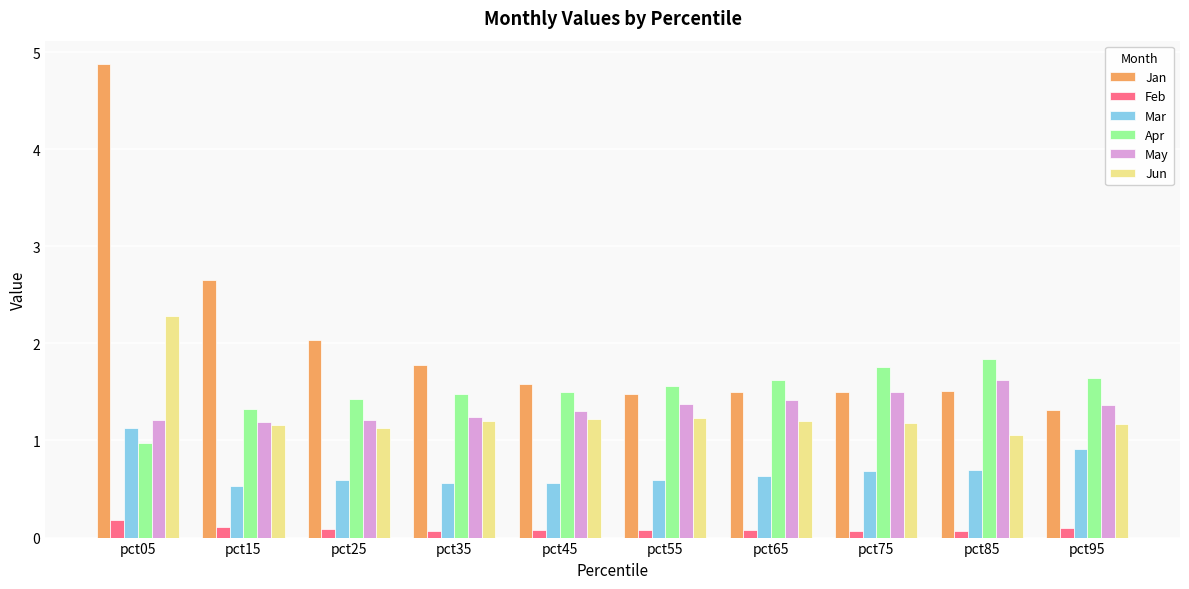

Reading right to left, list all the values displayed in this chart.

Jan: pct95=1.3	pct85=1.5	pct75=1.5	pct65=1.5	pct55=1.5	pct45=1.6	pct35=1.8	pct25=2.0	pct15=2.6	pct05=4.9
Feb: pct95=0.1	pct85=0.1	pct75=0.1	pct65=0.1	pct55=0.1	pct45=0.1	pct35=0.1	pct25=0.1	pct15=0.1	pct05=0.2
Mar: pct95=0.9	pct85=0.7	pct75=0.7	pct65=0.6	pct55=0.6	pct45=0.6	pct35=0.6	pct25=0.6	pct15=0.5	pct05=1.1
Apr: pct95=1.6	pct85=1.8	pct75=1.8	pct65=1.6	pct55=1.6	pct45=1.5	pct35=1.5	pct25=1.4	pct15=1.3	pct05=1.0
May: pct95=1.4	pct85=1.6	pct75=1.5	pct65=1.4	pct55=1.4	pct45=1.3	pct35=1.2	pct25=1.2	pct15=1.2	pct05=1.2
Jun: pct95=1.2	pct85=1.1	pct75=1.2	pct65=1.2	pct55=1.2	pct45=1.2	pct35=1.2	pct25=1.1	pct15=1.2	pct05=2.3